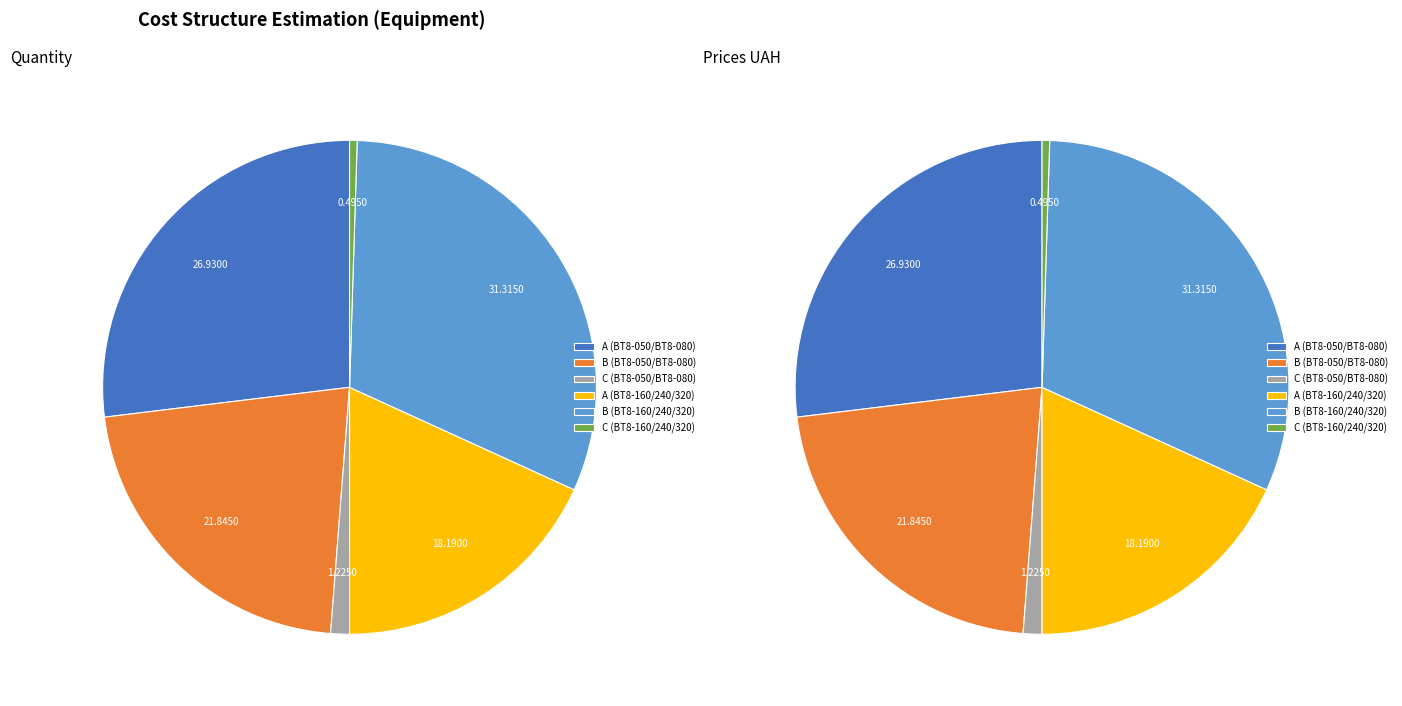

Is it true that BT8-320 is 8% of the pie?

False